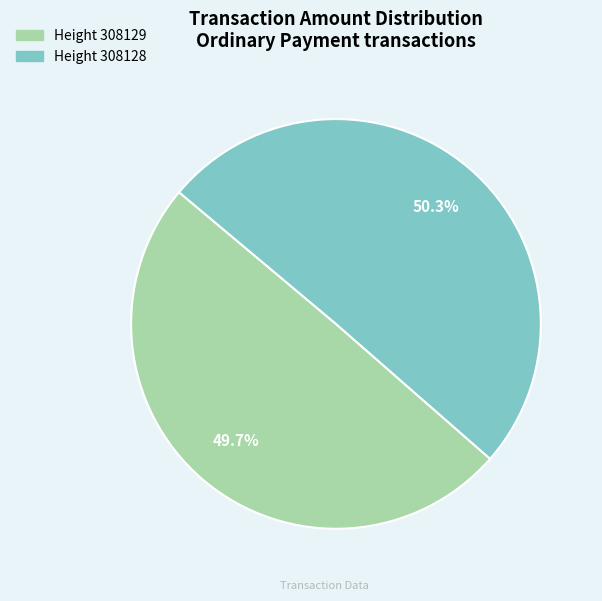

Is there a majority slice in this chart?

Yes